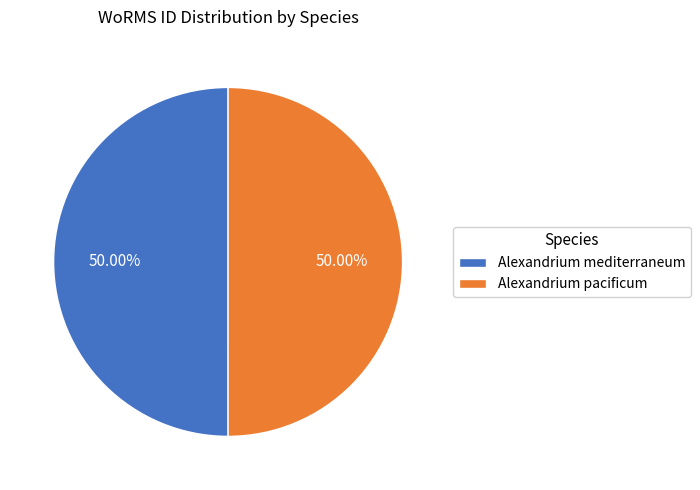

Is the sum of Alexandrium mediterraneum and Alexandrium pacificum greater than half?

Yes